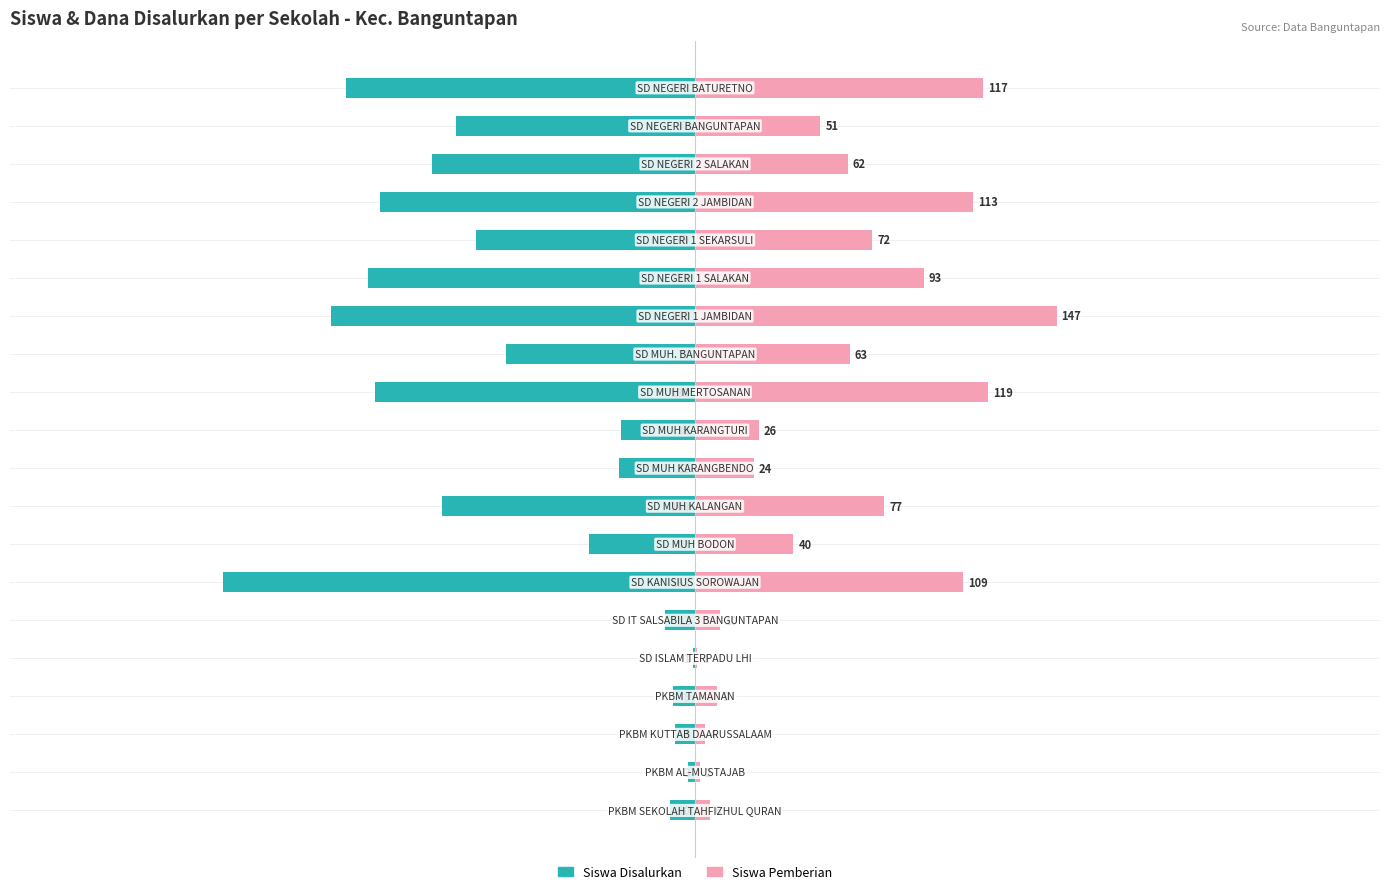

Is the value of Siswa Disalurkan at 17 greater than the value of Siswa Pemberian at 7?

No